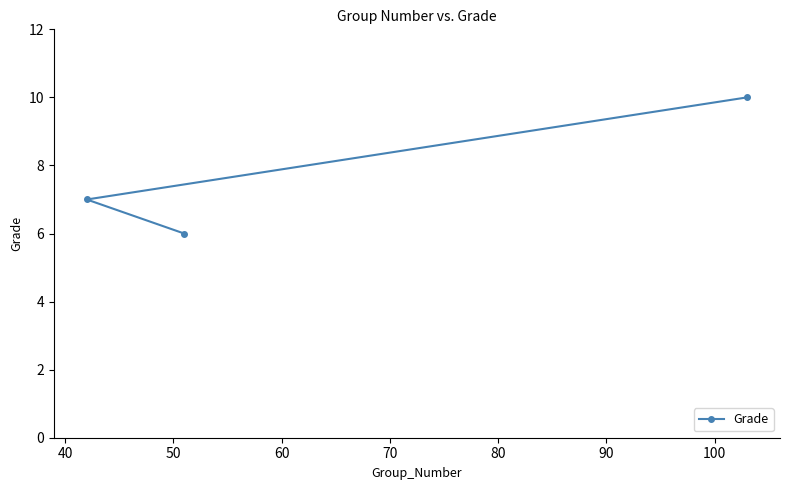

What is the sum of all values?

23